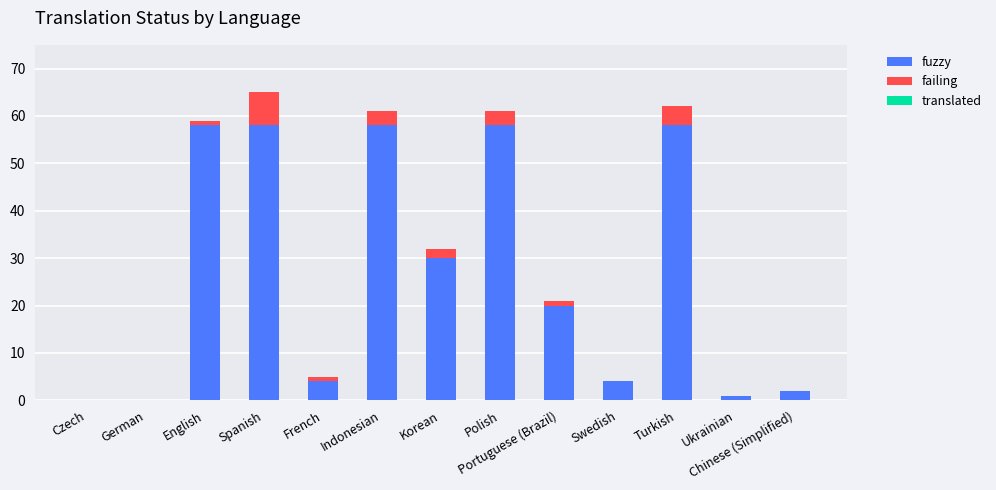

What is the highest value of the translated series?

58